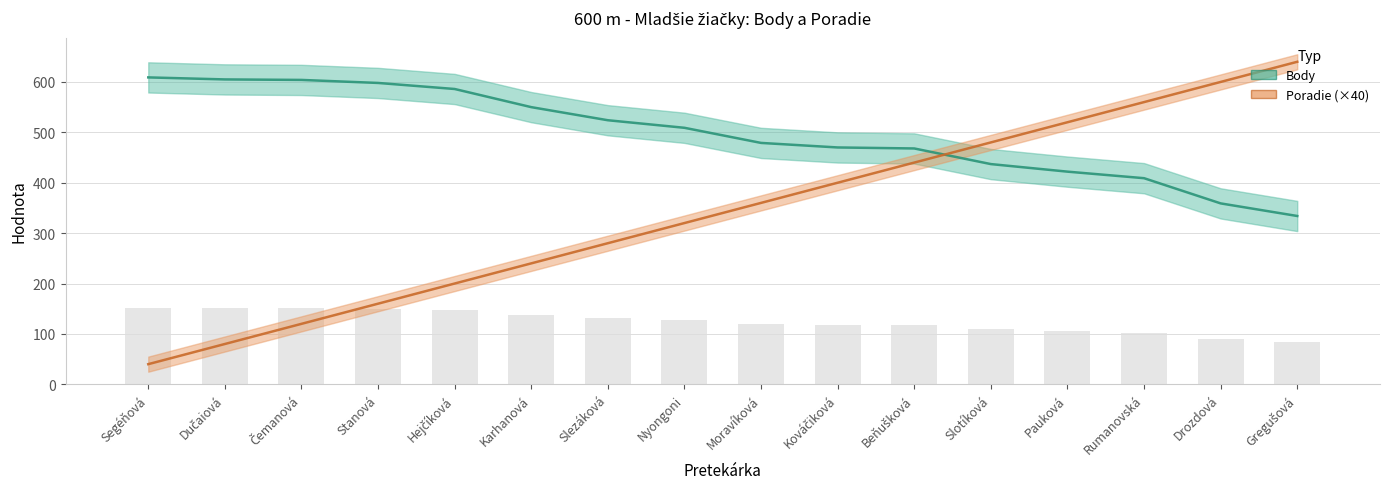

Which series has the largest range (max minus min)?

Poradie